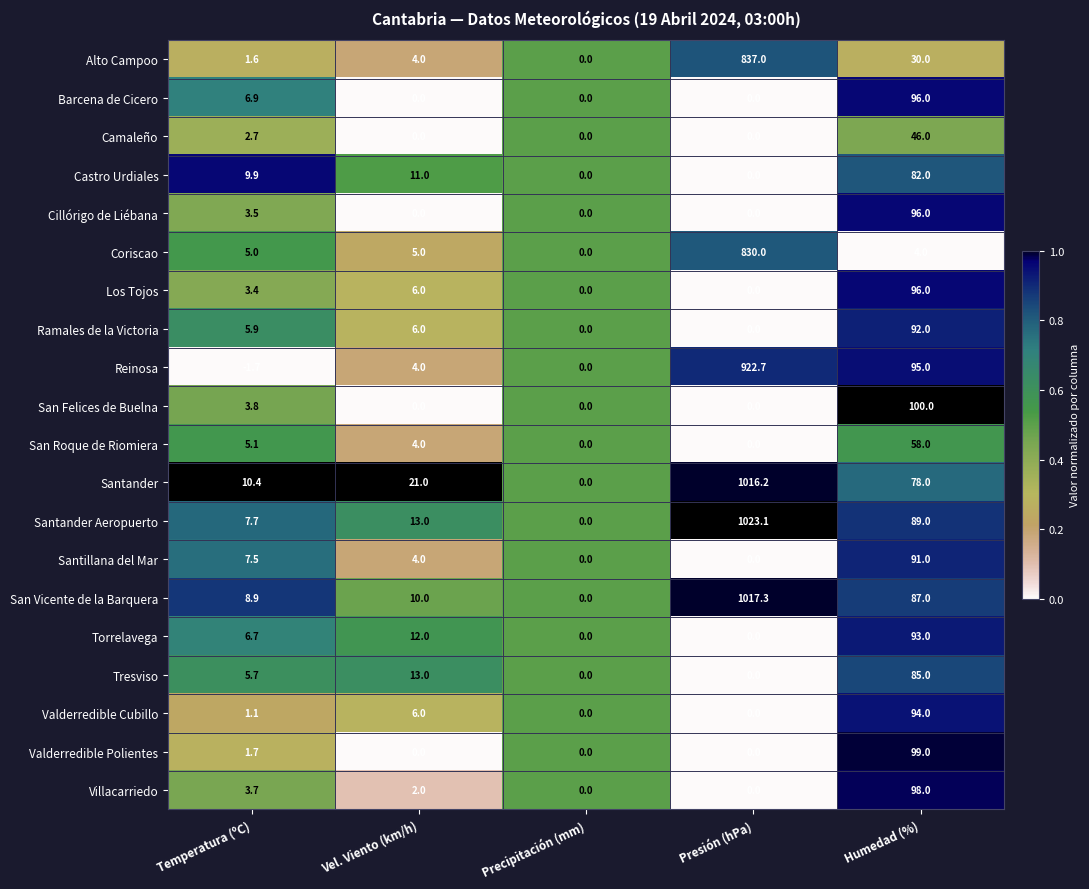

Where is Alto Campoo nearest to the value 418?

Humedad (%)